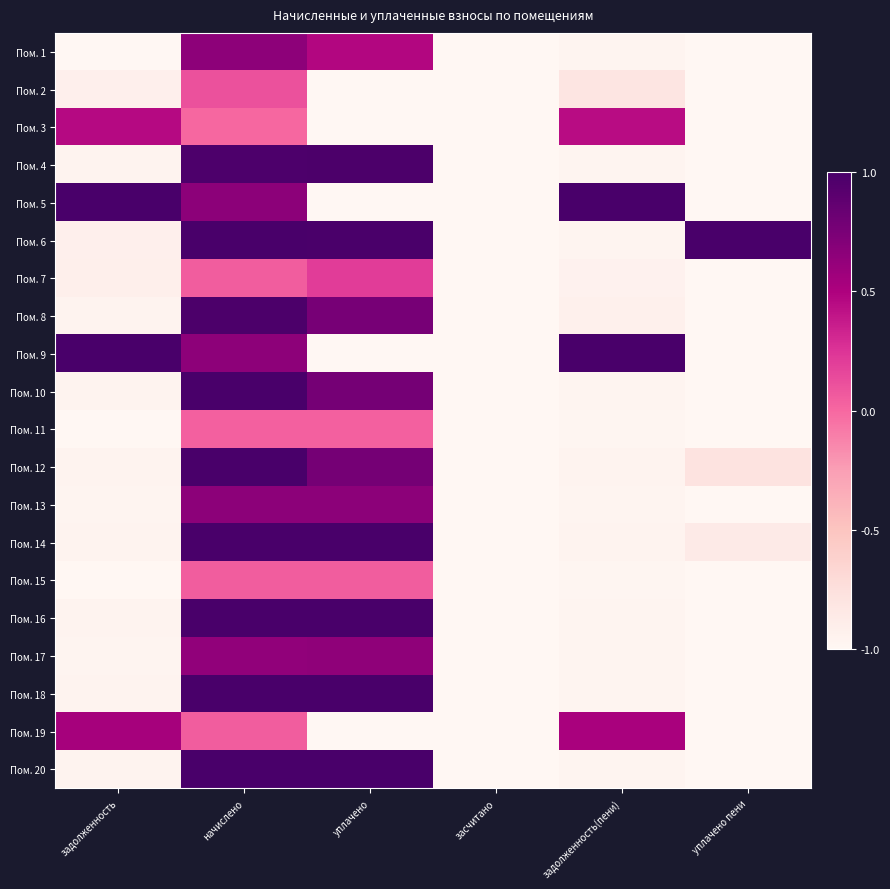

At задолженность, list the series in order from largest to smallest.

Пом. 5, Пом. 9, Пом. 19, Пом. 3, Пом. 7, Пом. 6, Пом. 2, Пом. 14, Пом. 12, Пом. 20, Пом. 16, Пом. 18, Пом. 4, Пом. 8, Пом. 10, Пом. 13, Пом. 17, Пом. 11, Пом. 1, Пом. 15